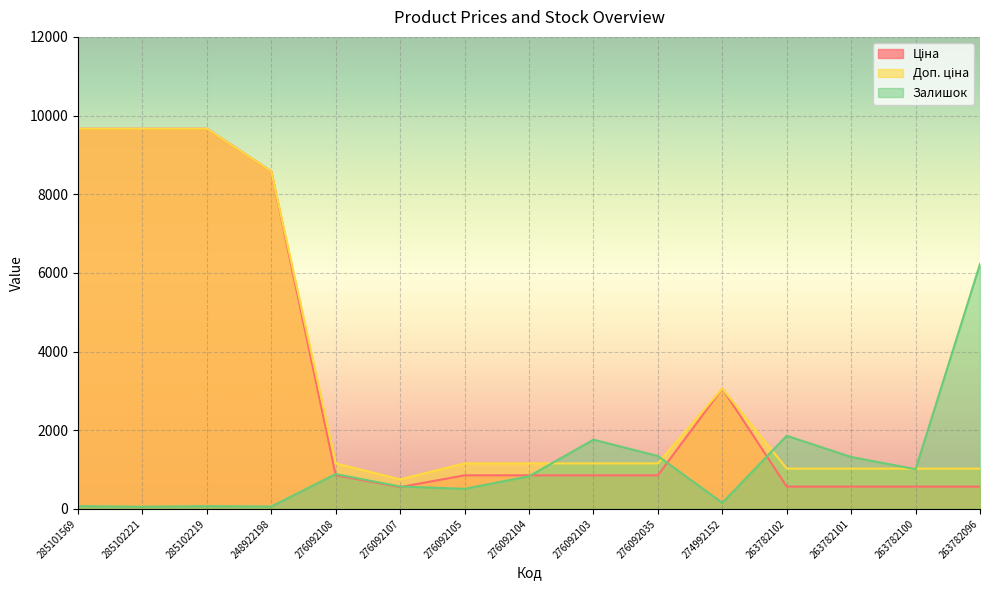

What is the sum of all Залишок values?

16725.0